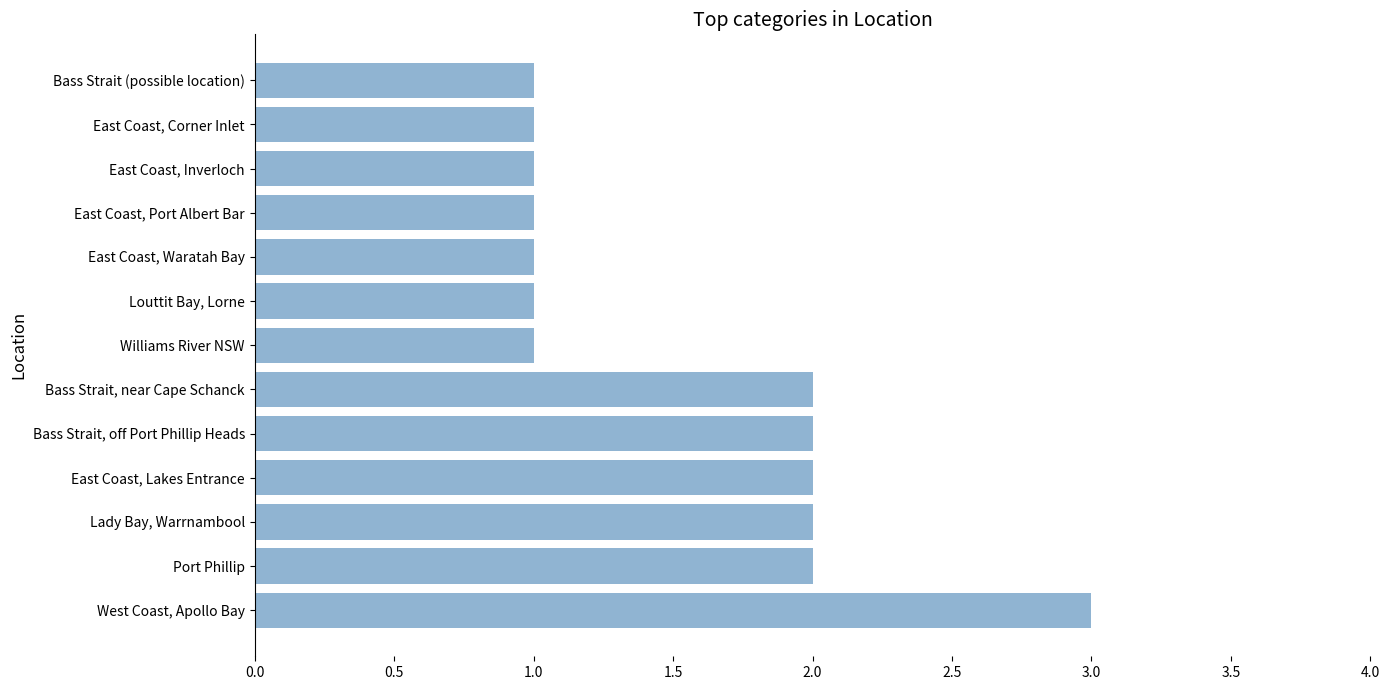

The chart shows a value of 1 at Bass Strait (possible location). True or false?

True